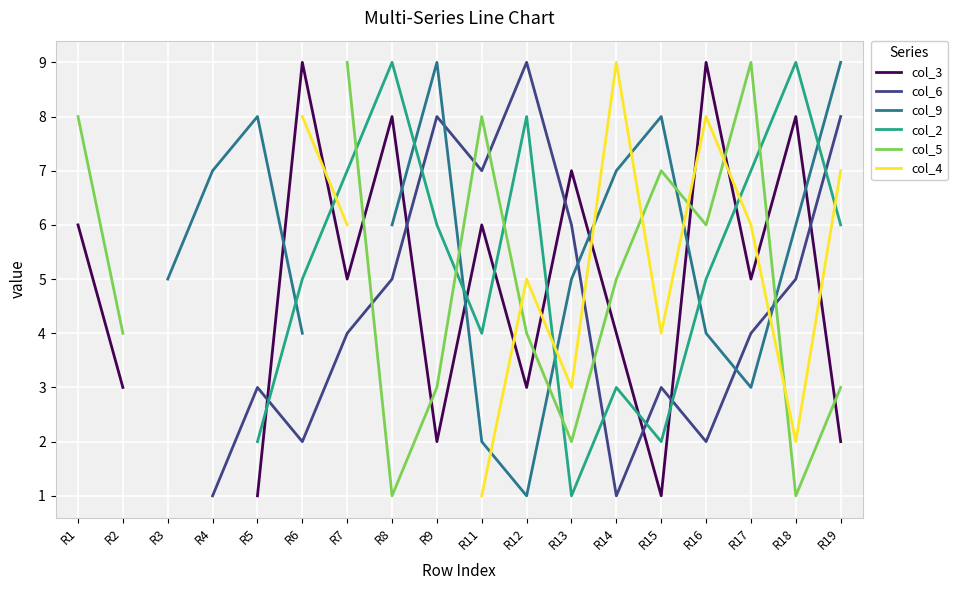

How many values in col_3 are above zero?

16